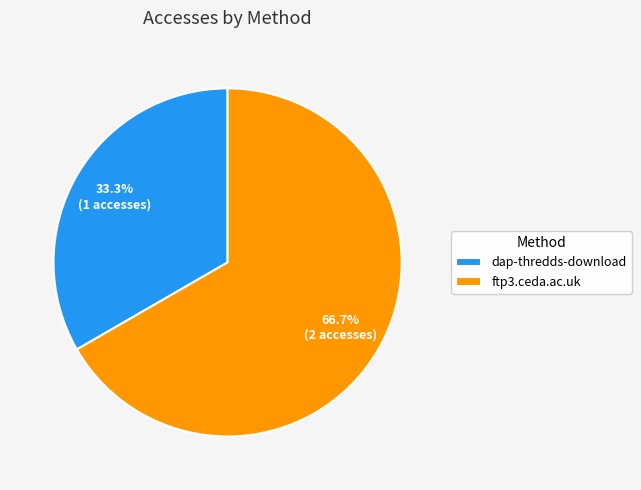

Which category accounts for the majority?

ftp3.ceda.ac.uk